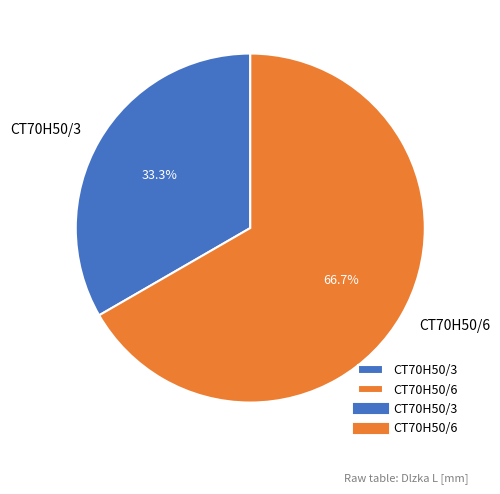

To the nearest percent, what is the difference between the largest and smallest slice percentages?

33%